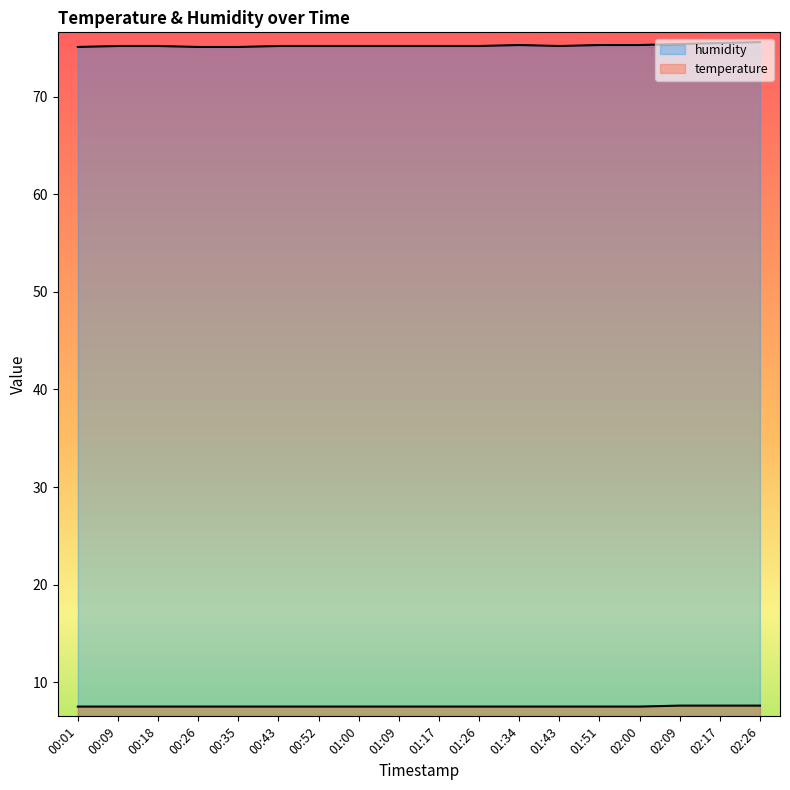

What is the label of the 1st point from the left?

00:01